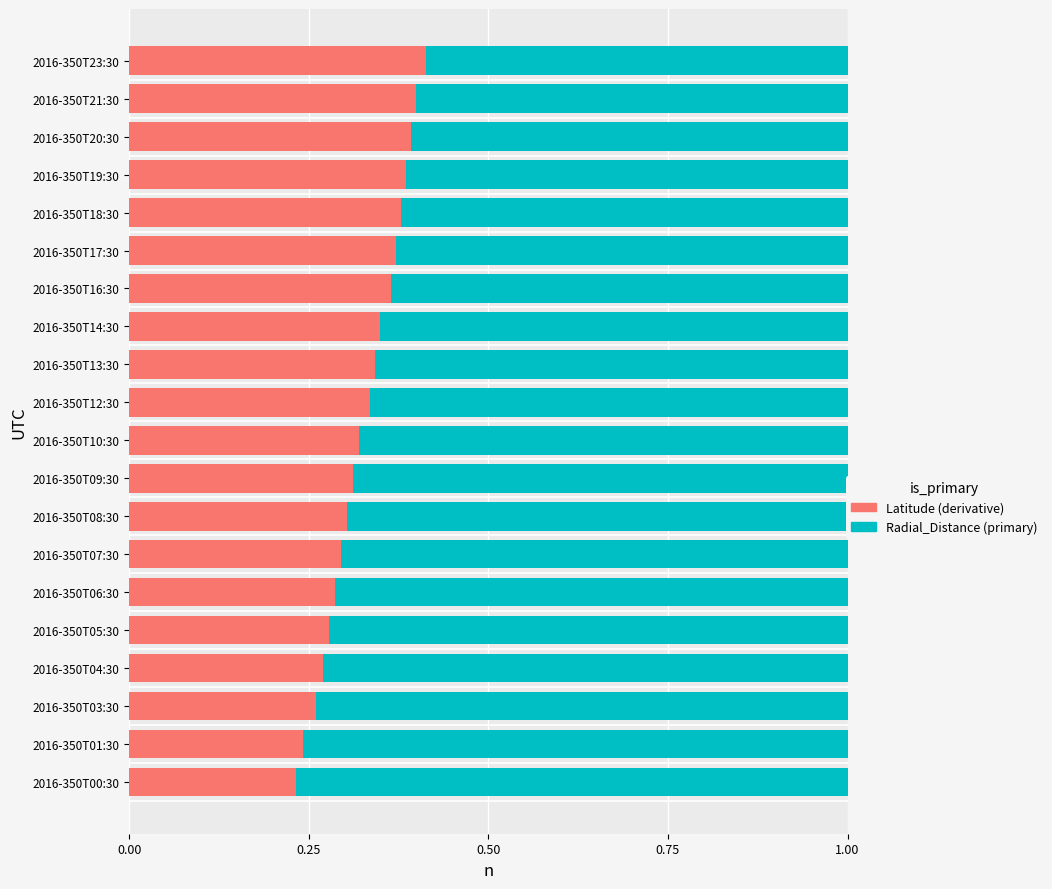

What is the total value across all series at 2016-350T13:30?

1.0